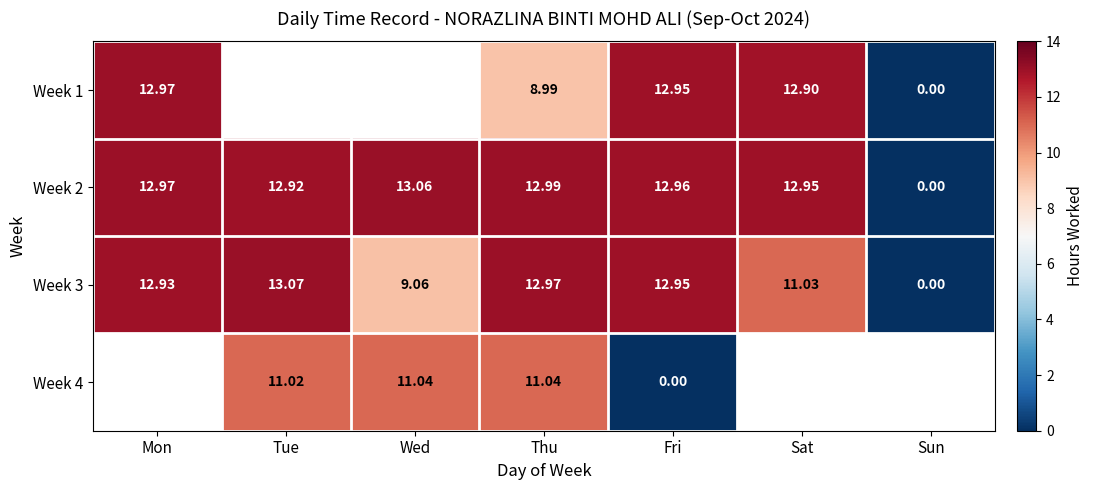

Where is Week 2 nearest to the value 6?

Sun